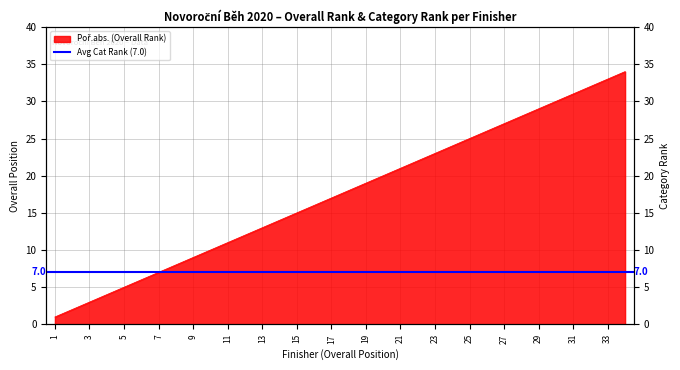

How many data points does each series have?

34